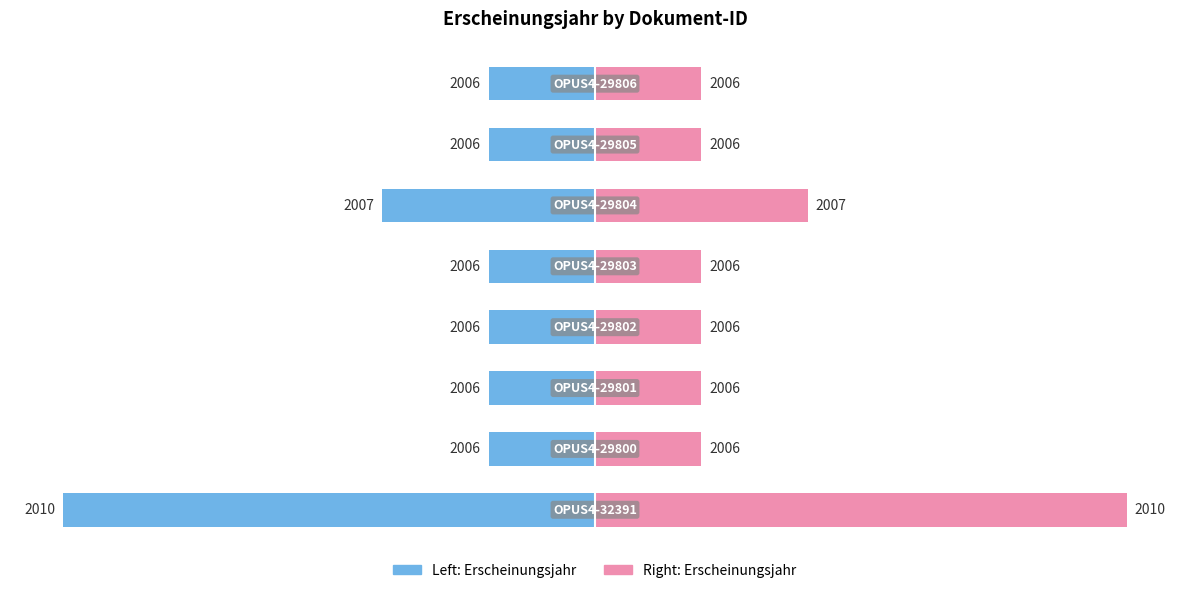

Rank the series by their average value, from highest to lowest.

Erscheinungsjahr (Right), Erscheinungsjahr (Left)